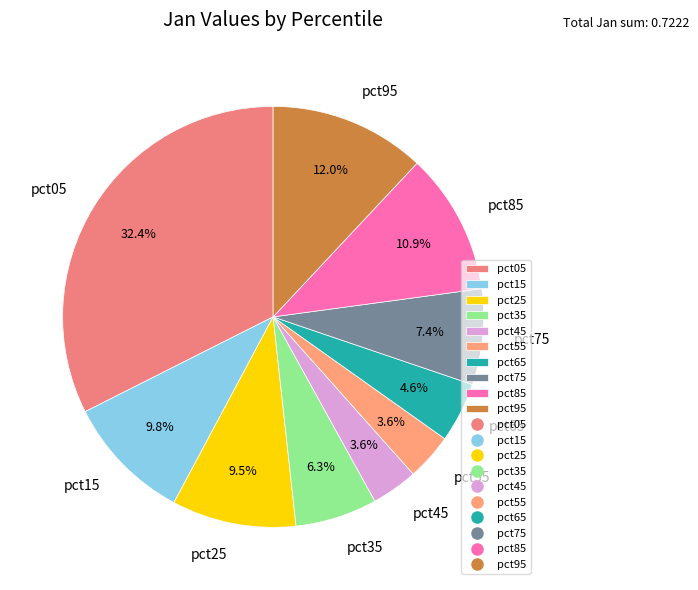

Combined, what portion of the pie is pct05 and pct75?

39.8%